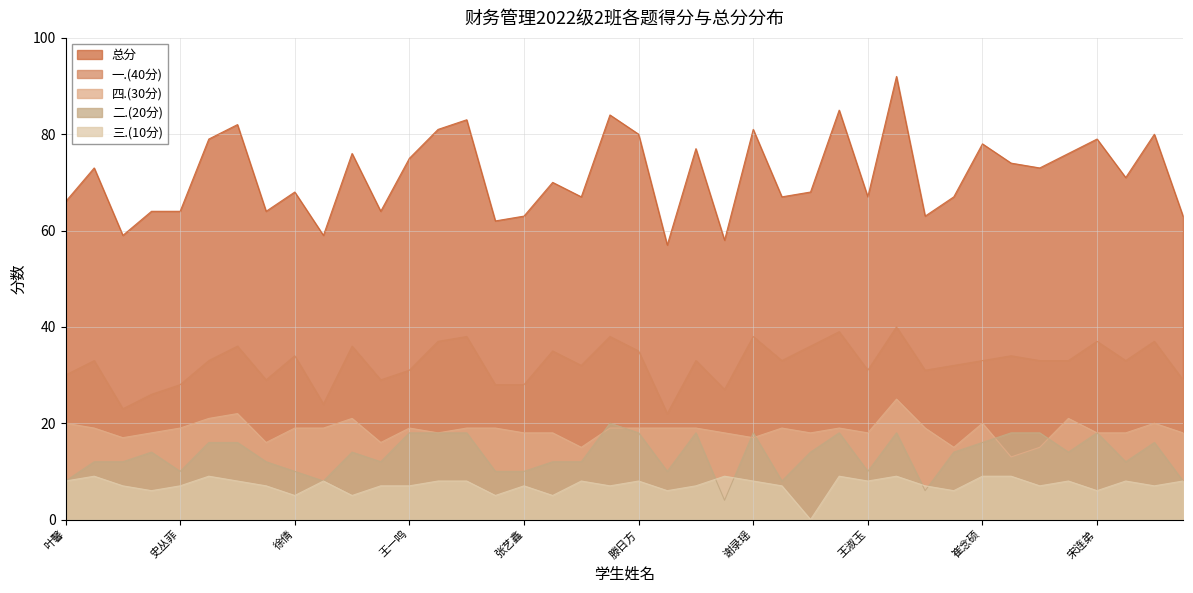

List the labels in order of 二.(20分) value, largest first.

孙亚萱, 王一鸣, 宋丹凤, 李彤, 滕日方, 王孝婷, 谢录瑶, 秦婧, 班静远, 张静, 王鲁君, 宋连弟, 徐冰, 王心仪, 崔念硕, 许芷文, 宋梦然, 刘安琪, 曹晓雪, 王靓怡, 沈呈珍, 尹沅沅, 林斐, 宫嘉诚, 刘伟超, 孙美钰, 杨姝贤, 夏梦璐, 史丛菲, 徐倩, 张淑婷, 张艺鑫, 许鑫, 王淑玉, 叶馨, 张梦涵, 陈彦锦, 陈渝丰, 潘奕冰, 段云鹏